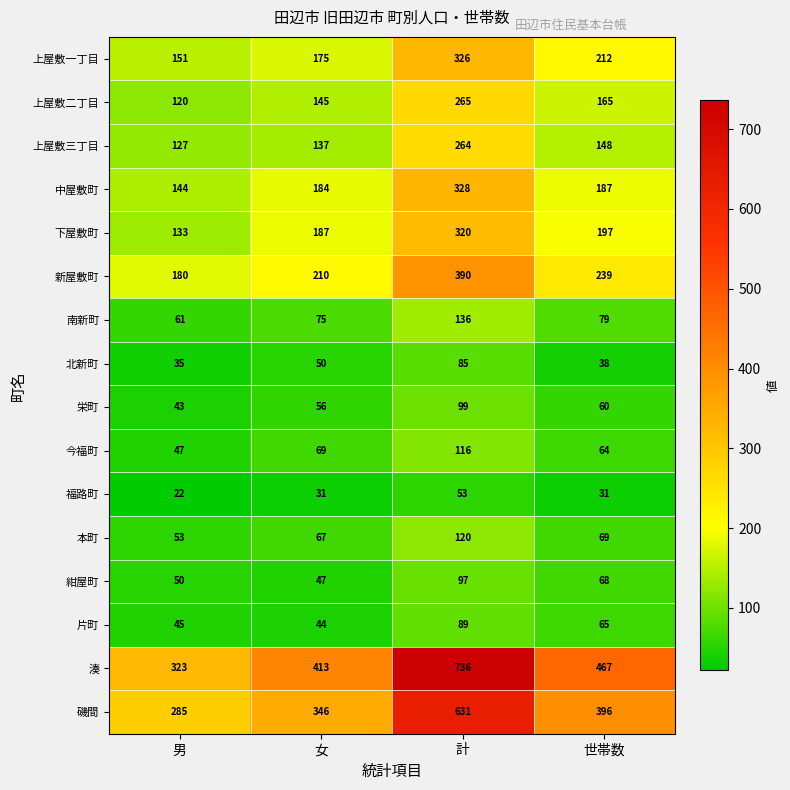

Read the 下屋敷町 value at 男, to the nearest 5.

135